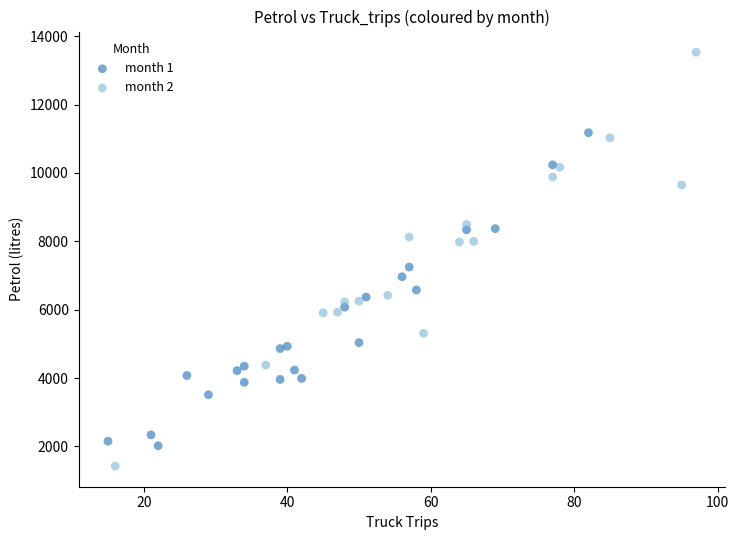

Which series contains the highest Y value?

month 2